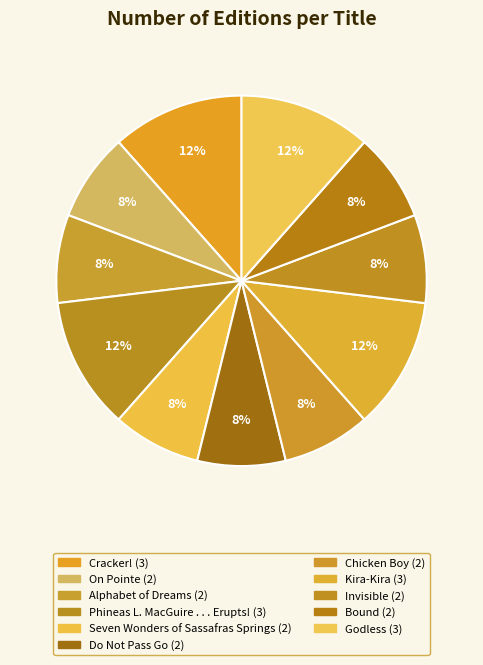

What is the smallest slice in the pie chart?

On Pointe